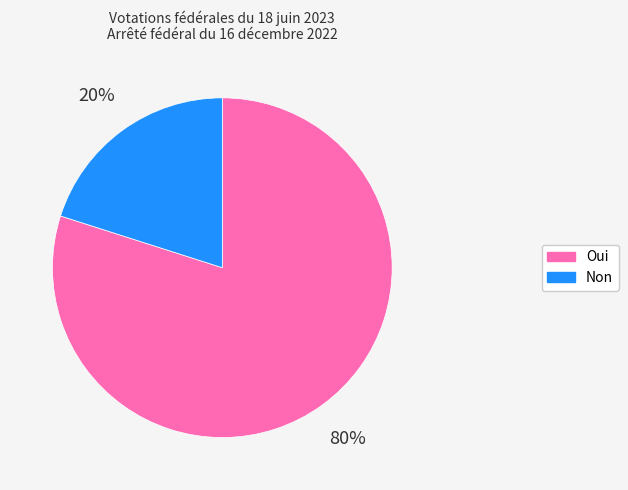

To the nearest percent, what is the difference between the largest and smallest slice percentages?

60%